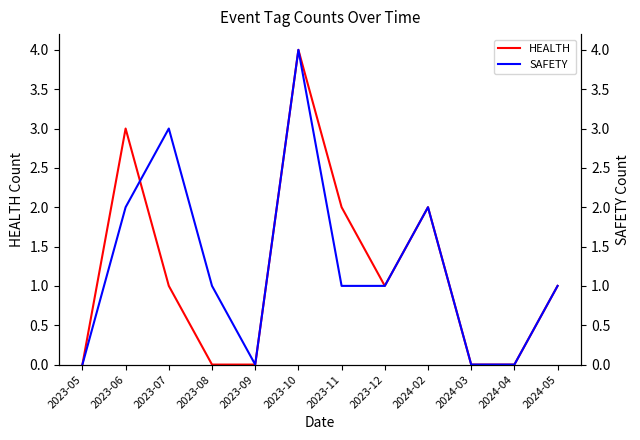

What position from the left is 2024-02?

9